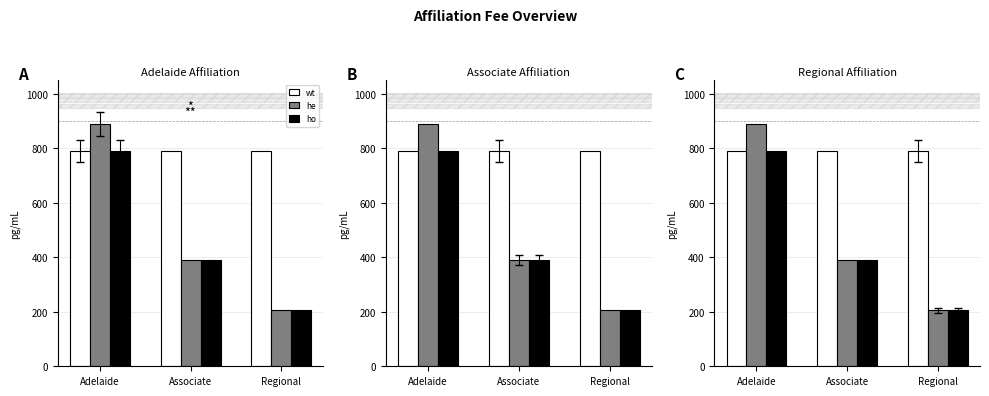

What is the lowest value of the wt series?

790